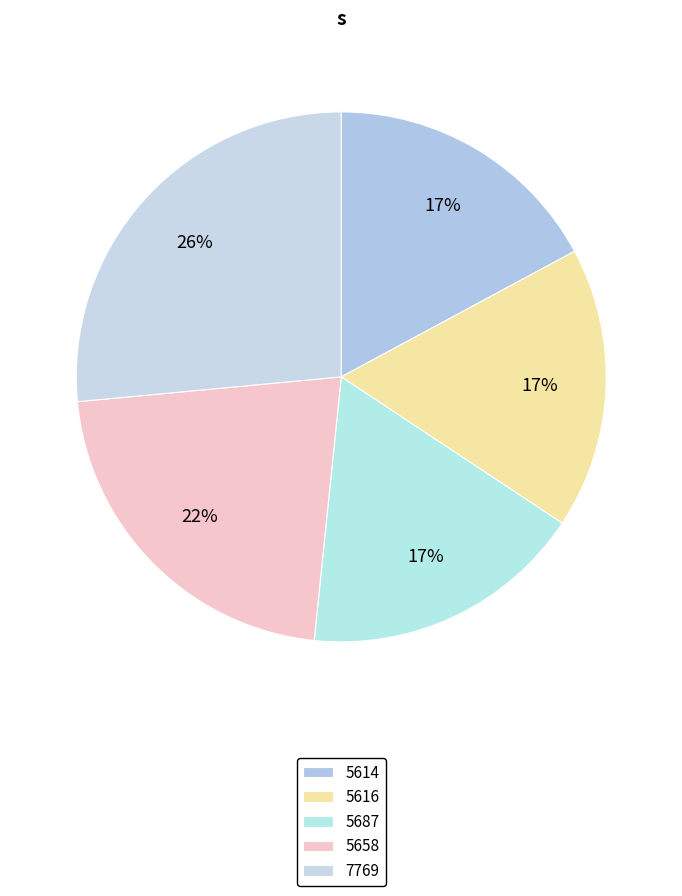

How many slices are in this pie chart?

5